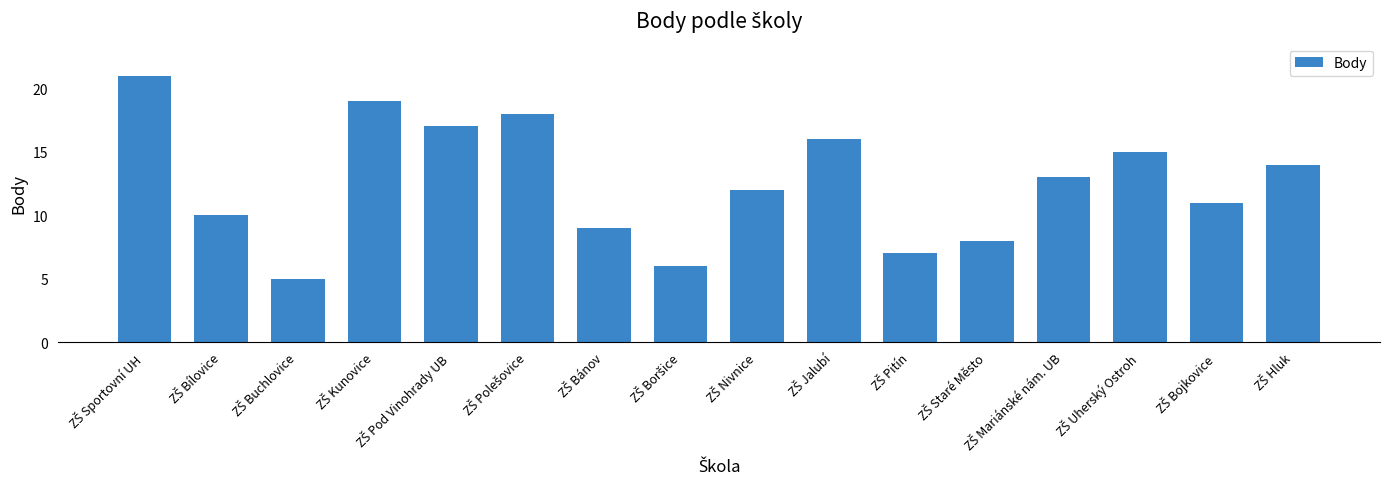

What is the sum of all values?

201